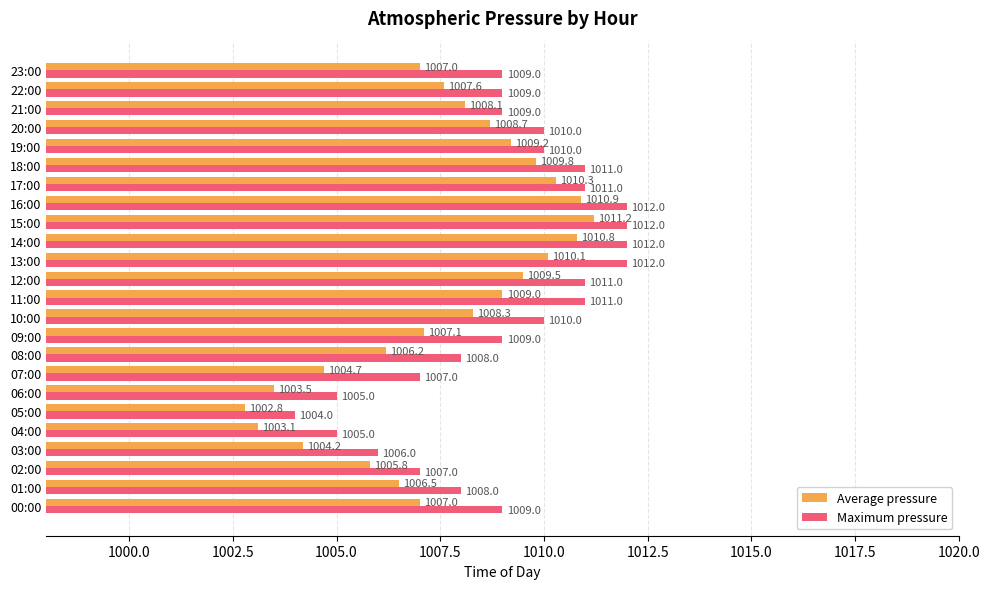

Rank the series at 04:00 from highest to lowest value.

Maximum pressure, Average pressure